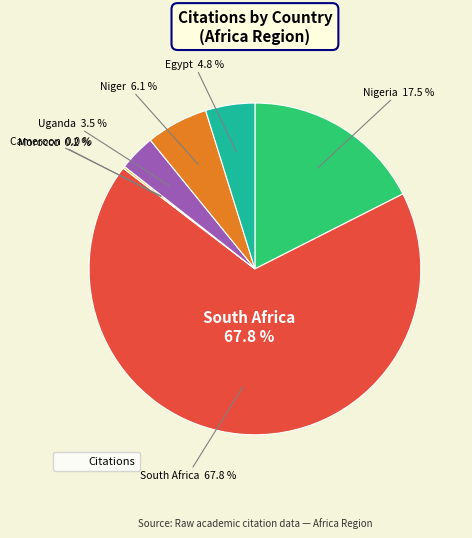

Rank the categories by value from highest to lowest.

South Africa, Nigeria, Niger, Egypt, Uganda, Morocco, Cameroon